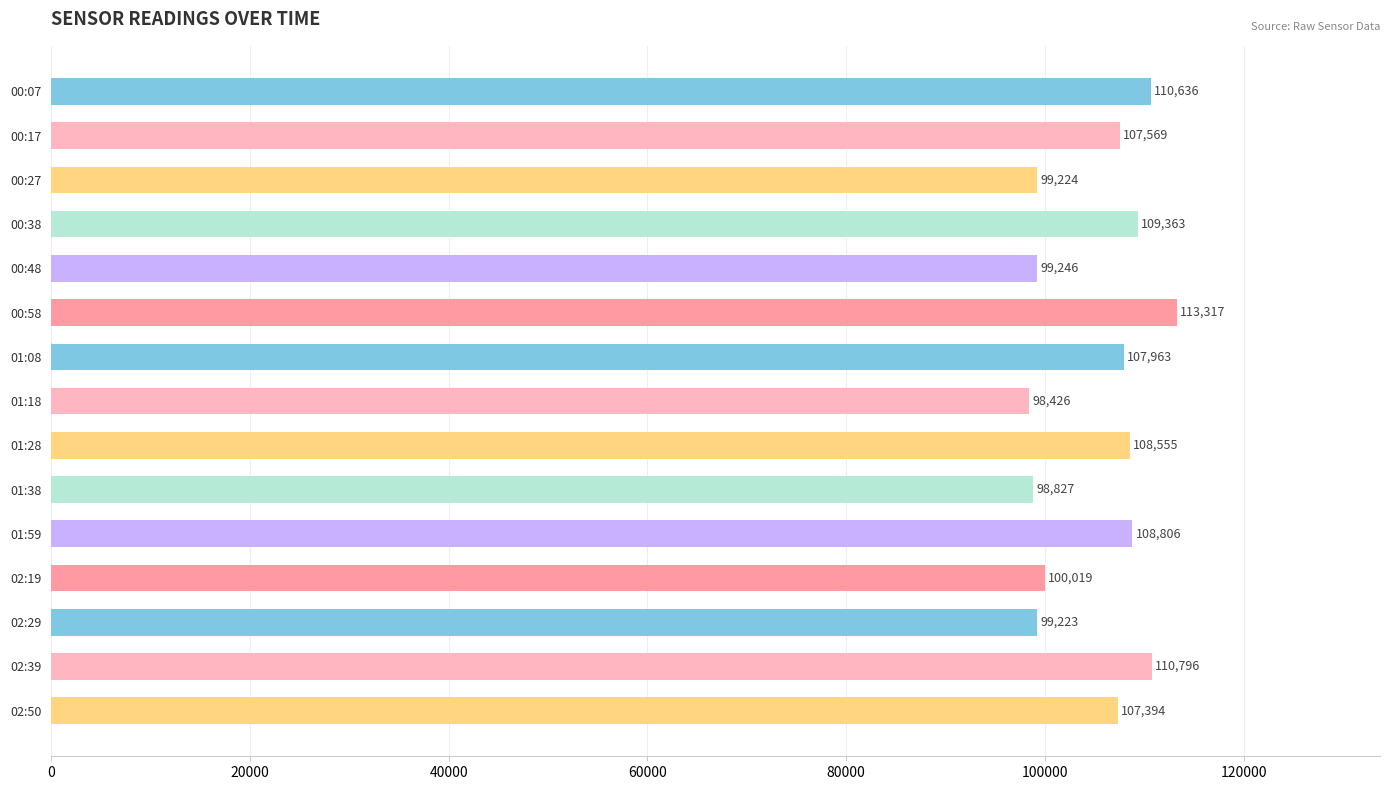

Is it true that the value at 02:19 is 165246?

False